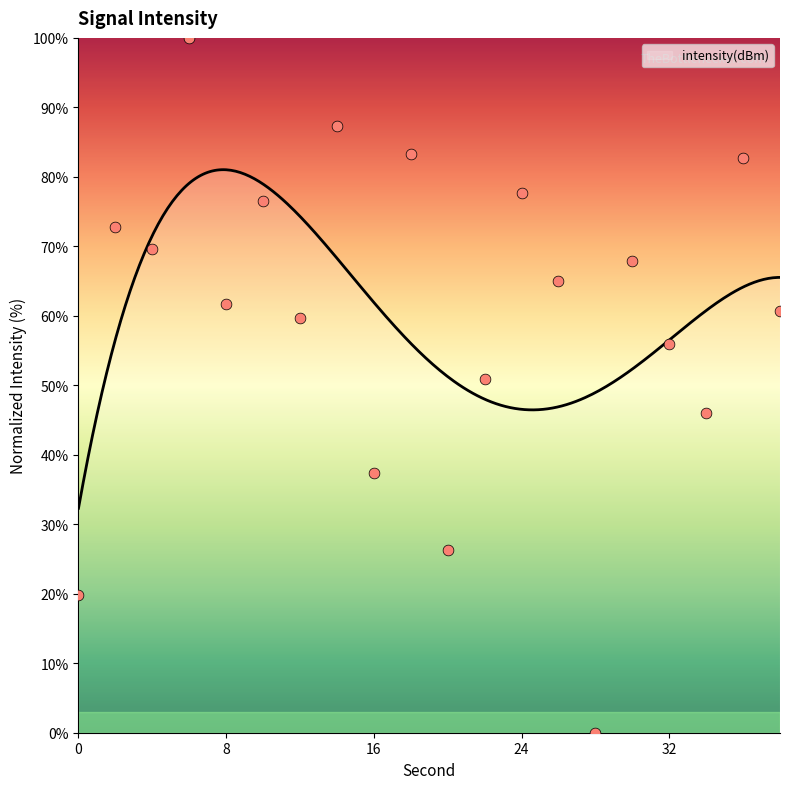

Between 28 and 34, which is larger?

34